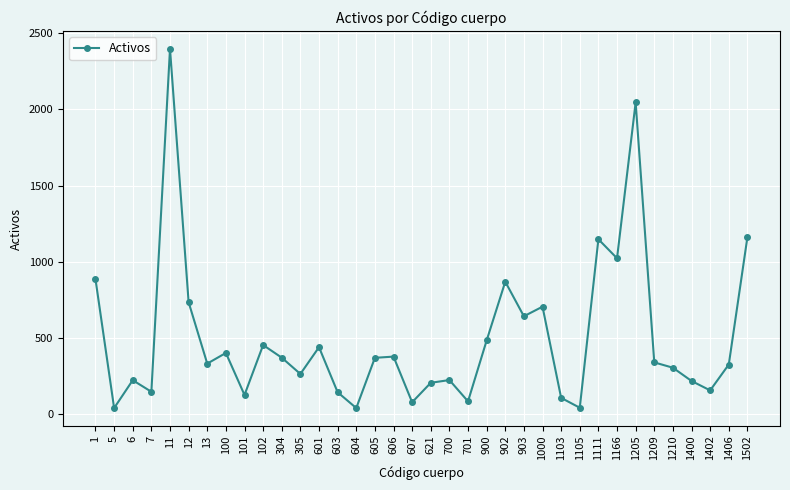

How many points are higher than both their immediate neighbors (excluding endpoints)?

11